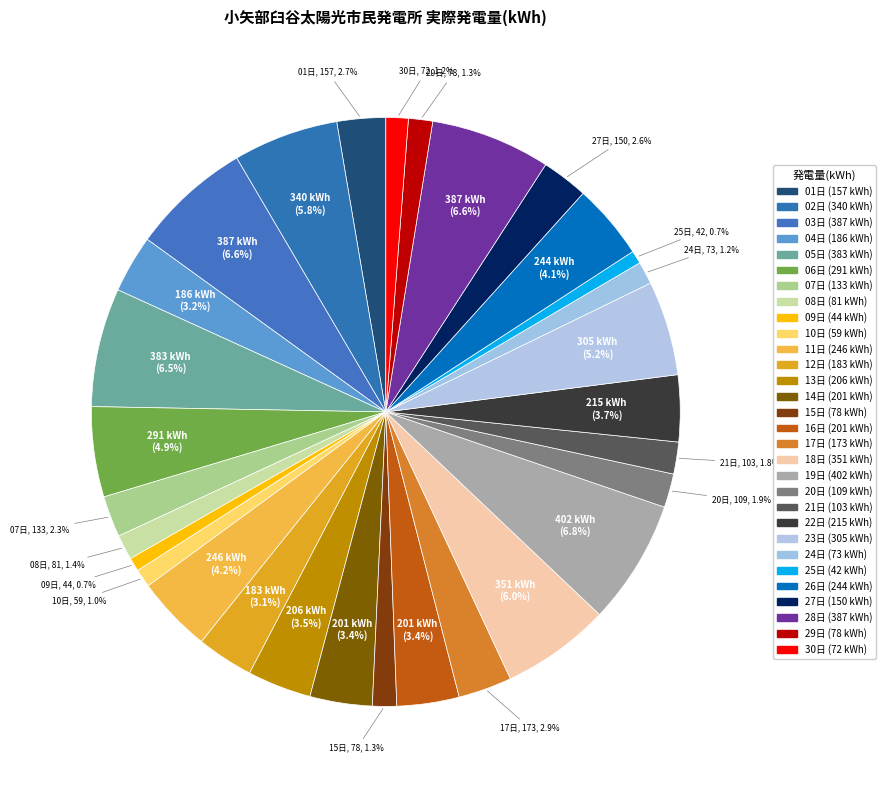

Count the number of slices in the pie.

30